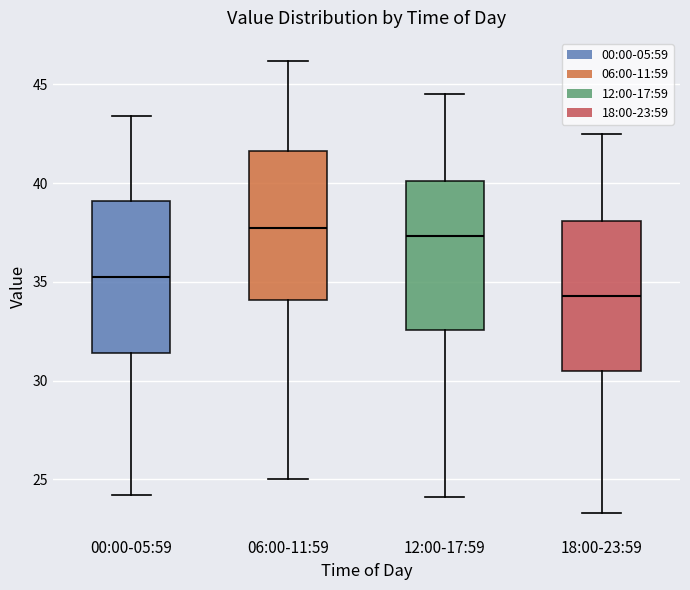

Reading left to right, read every box against the y-axis: the position of its median line, the range the box covers, and the ends of its whiskers. The values are not printed on the chart, so give them approximately, as read against the axis.

00:00-05:59: median 35.5, box 31.5 to 39.0, whiskers 24.0 to 43.5
06:00-11:59: median 37.5, box 34.0 to 41.5, whiskers 25.0 to 46.0
12:00-17:59: median 37.5, box 32.5 to 40.0, whiskers 24.0 to 44.5
18:00-23:59: median 34.5, box 30.5 to 38.0, whiskers 23.5 to 42.5